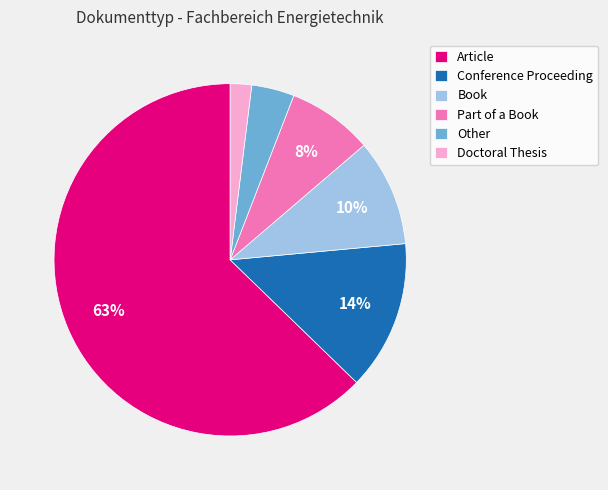

What is the ratio of the value at Part of a Book to the value at Book?

0.8